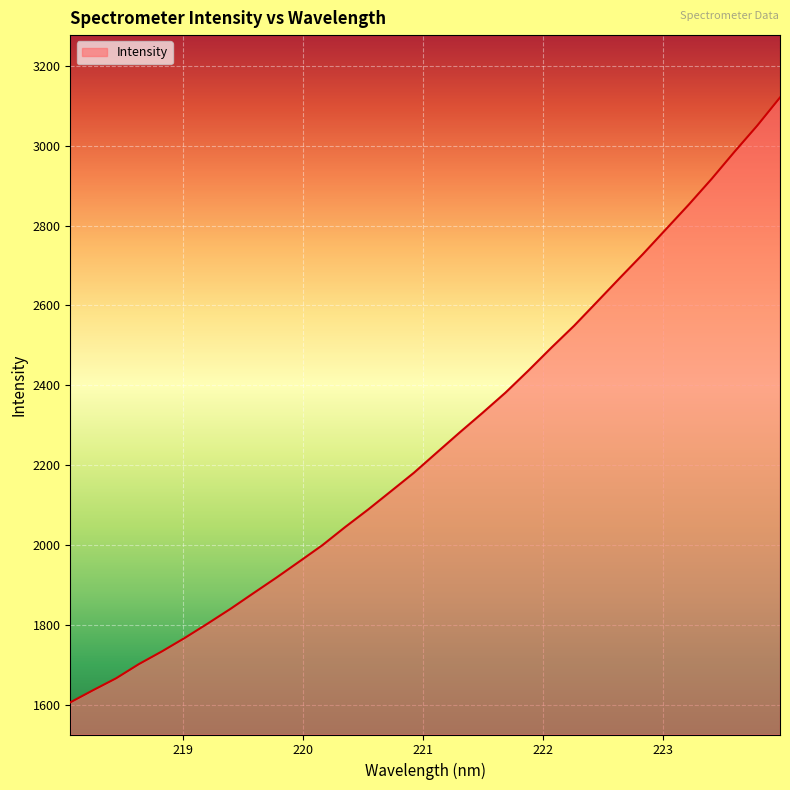

What is the smallest value displayed?

1607.4